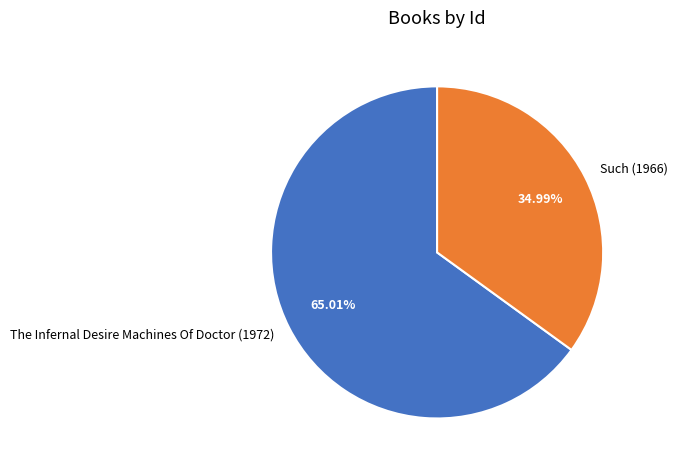

Do The Infernal Desire Machines Of Doctor (1972) and Such (1966) together represent more than half of the pie?

Yes